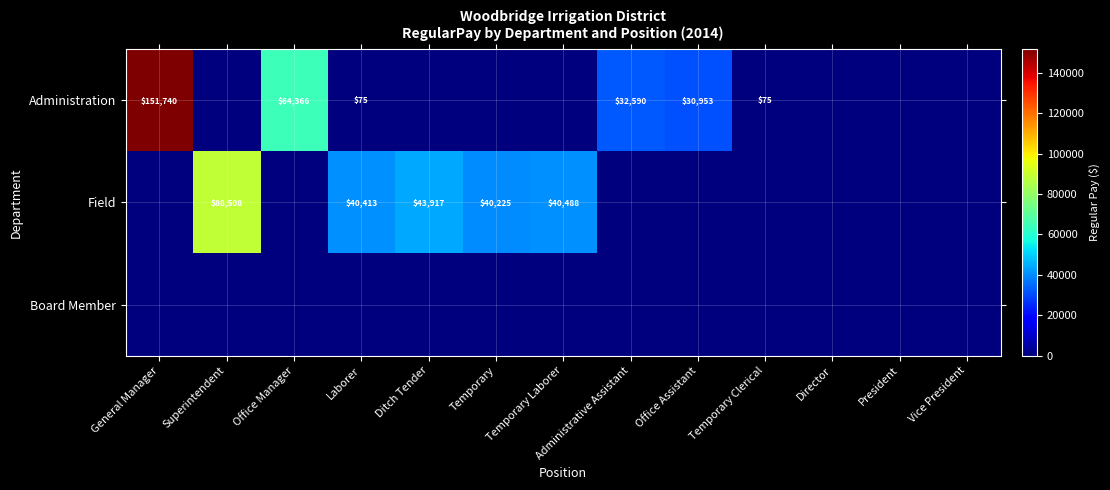

What is the sum of the Administration values at Temporary Clerical and Office Manager?

64441